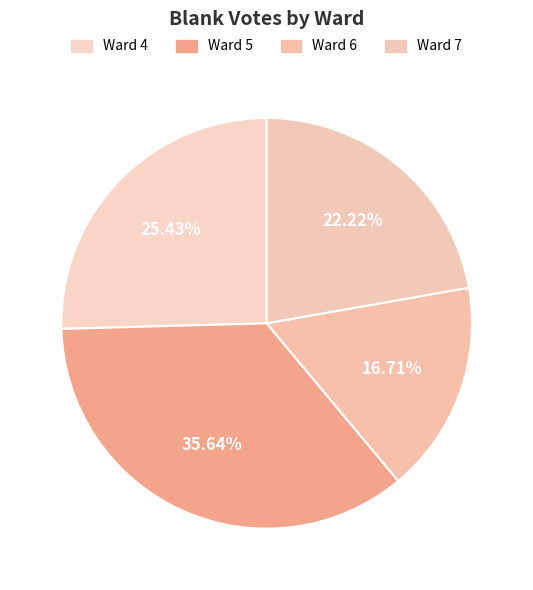

To the nearest percent, what percentage of the pie is Ward 7?

22%